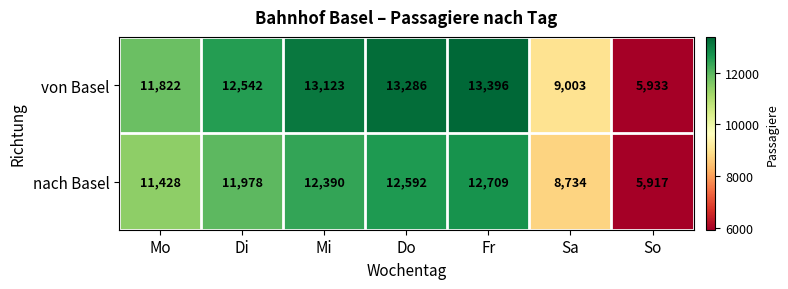

Reading left to right, transcribe all the data shown in this chart.

von Basel: 11822	12542	13123	13286	13396	9003	5933
nach Basel: 11428	11978	12390	12592	12709	8734	5917